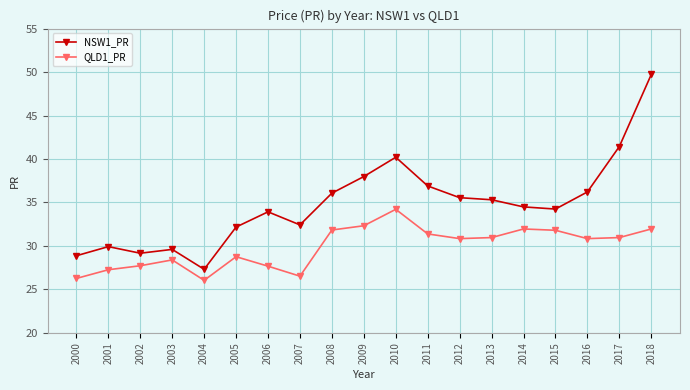

What is the smallest value displayed?

26.0